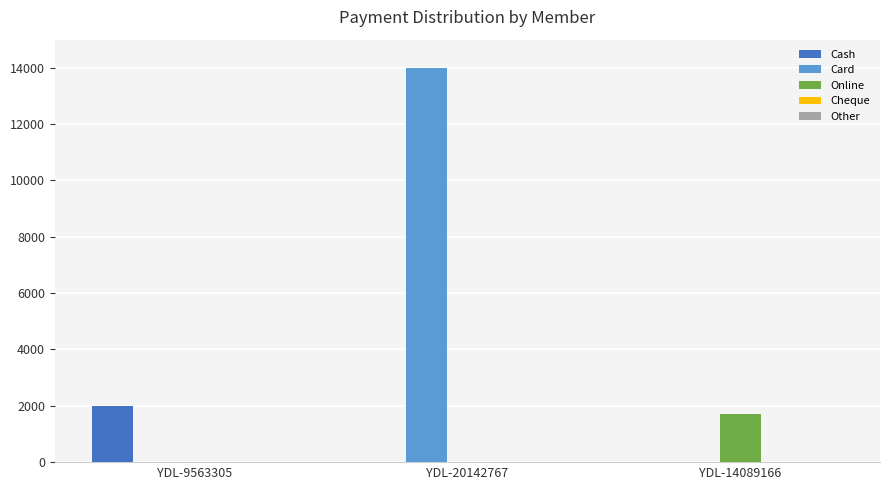

Which series changed the most between YDL-9563305 and YDL-20142767?

Card